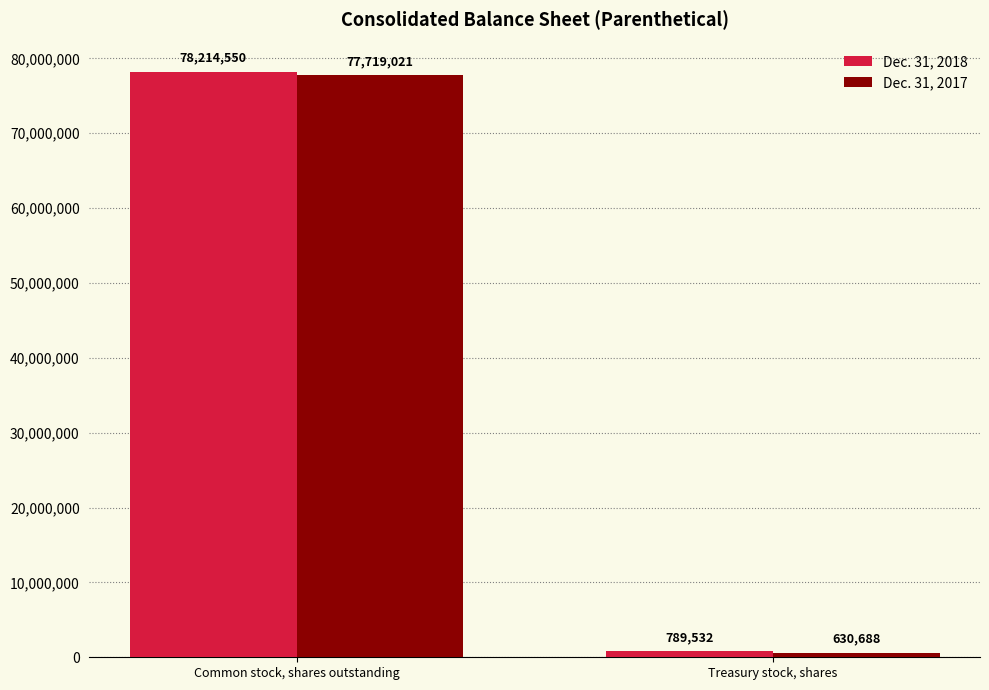

Reading left to right, what are all the values shown in this chart?

Dec. 31, 2018: Common stock, shares outstanding=78214550	Treasury stock, shares=789532
Dec. 31, 2017: Common stock, shares outstanding=77719021	Treasury stock, shares=630688